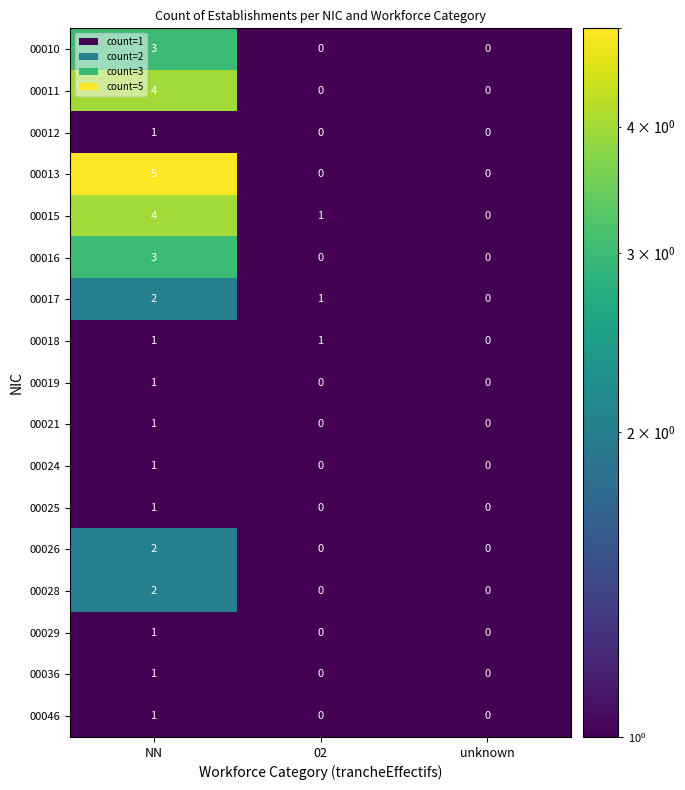

True or false: 00021 has a value of 0 at unknown.

True